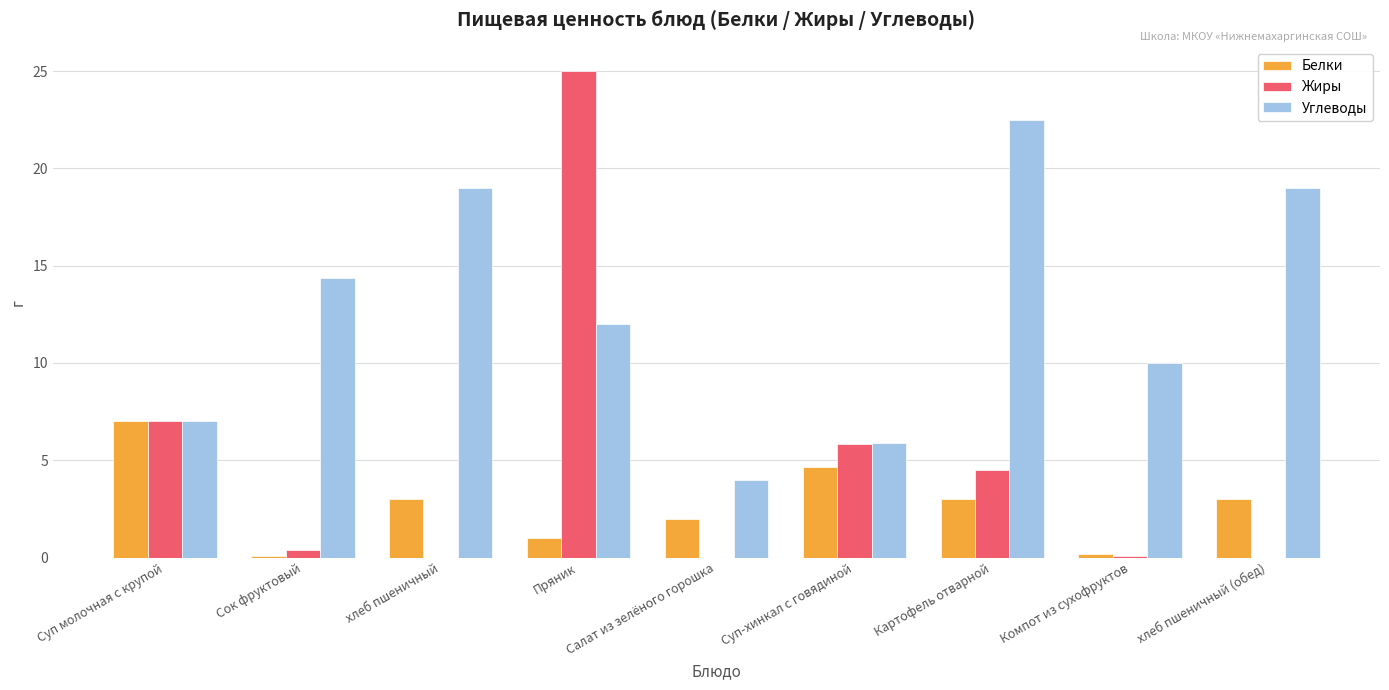

How many groups of bars are there?

9